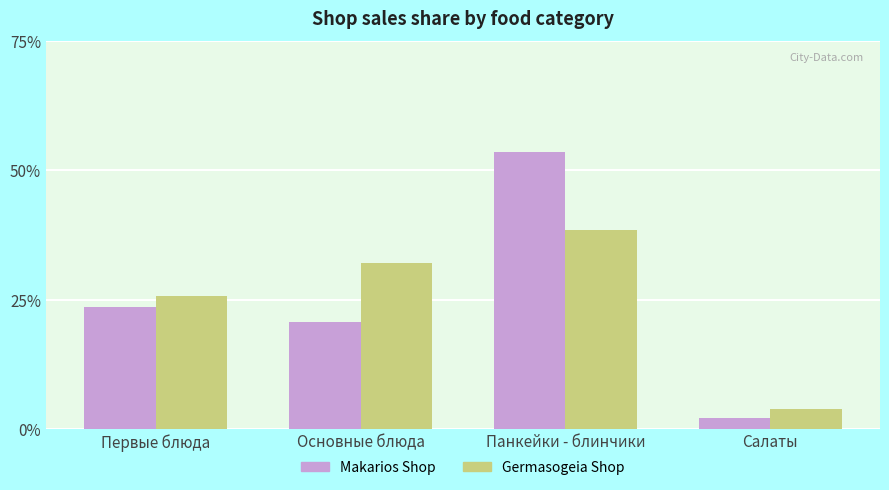

Is the value of Germasogeia Shop at Первые блюда greater than the value of Makarios Shop at Первые блюда?

Yes